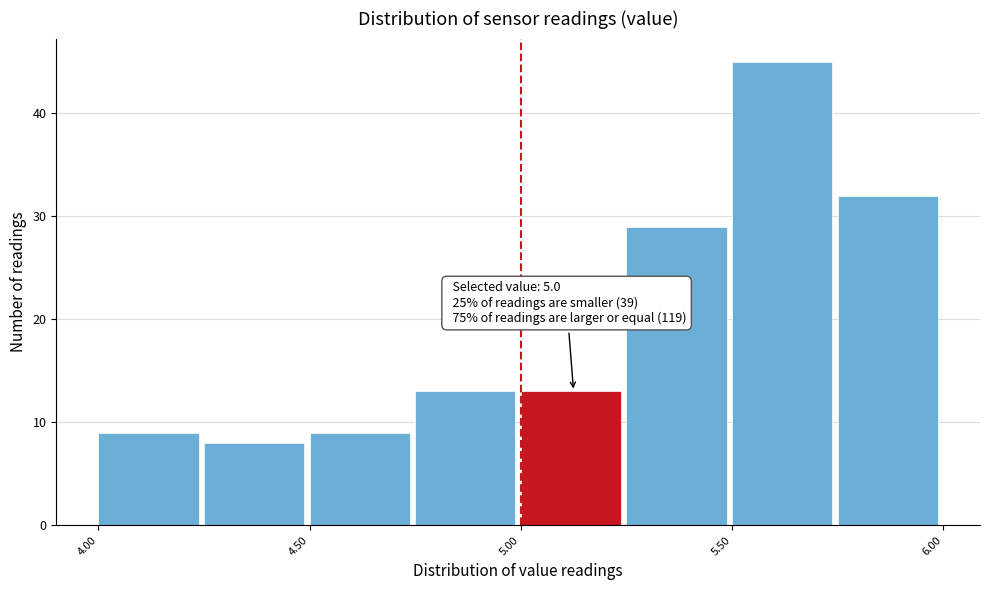

Which range on the x-axis has the tallest bar?

5.50 to 5.75